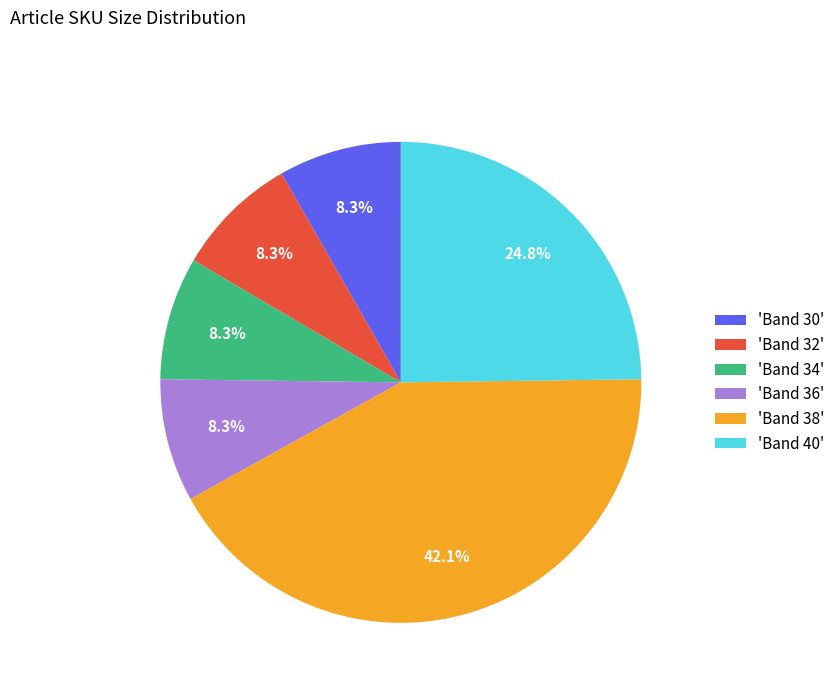

What percentage is NOT represented by 'Band 34'?

91.7%